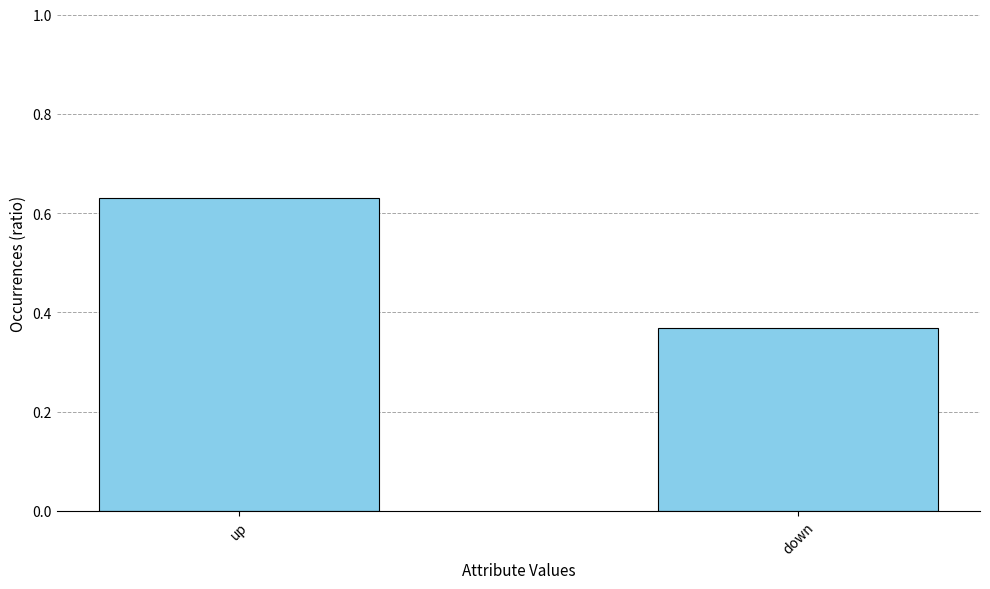

What is the difference between the maximum and minimum values?

0.3